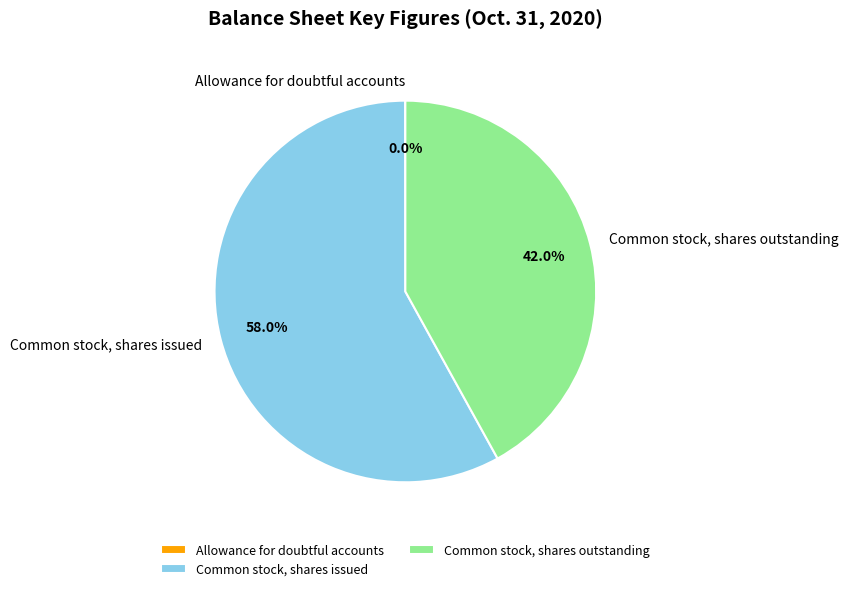

What is the largest slice in the pie chart?

Common stock, shares issued